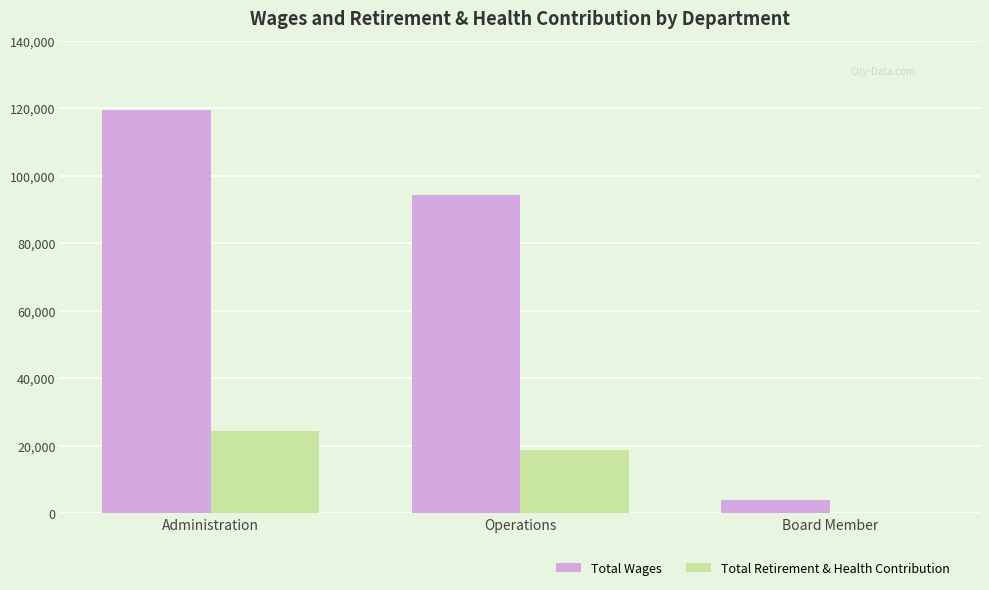

Is it true that Total Wages equals 94371 at Operations?

True